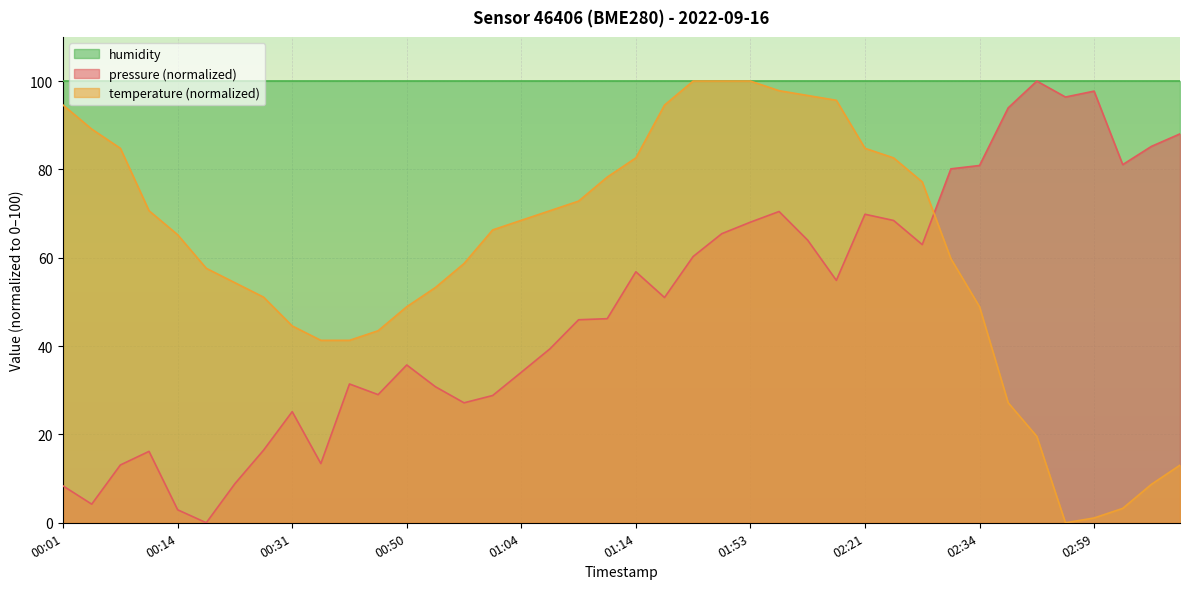

What is the label of the 14th point from the left?

00:53